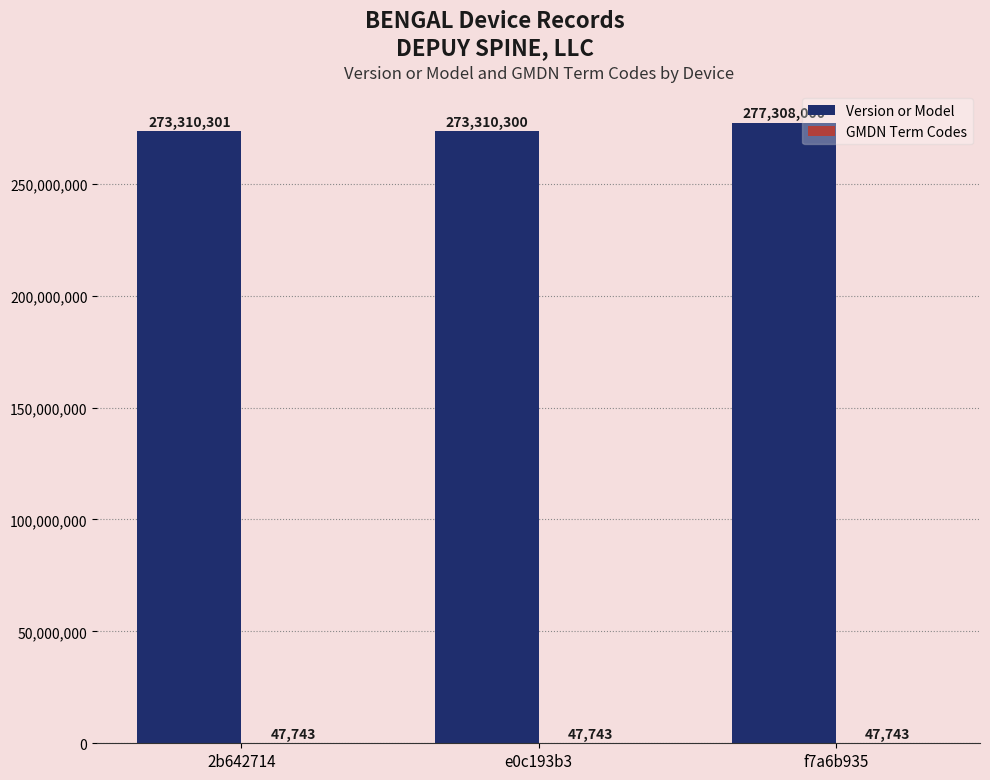

Which series changed the most between e0c193b3 and f7a6b935?

Version or Model